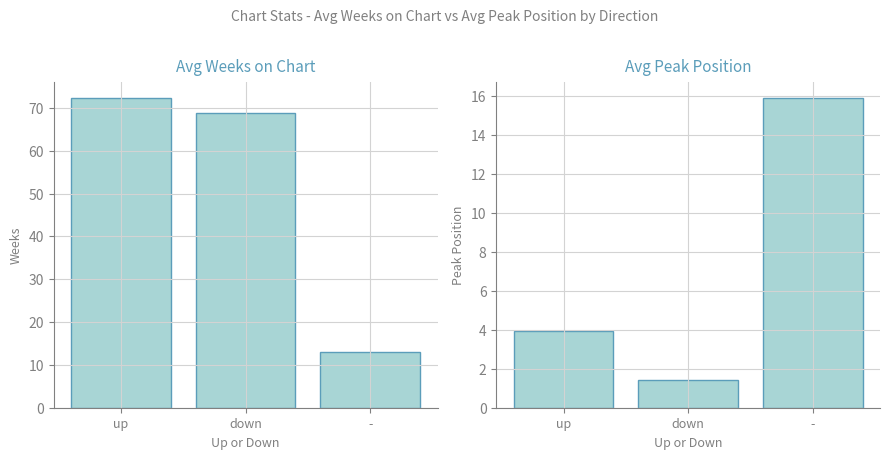

Read the Avg Peak Position value at down.

1.4